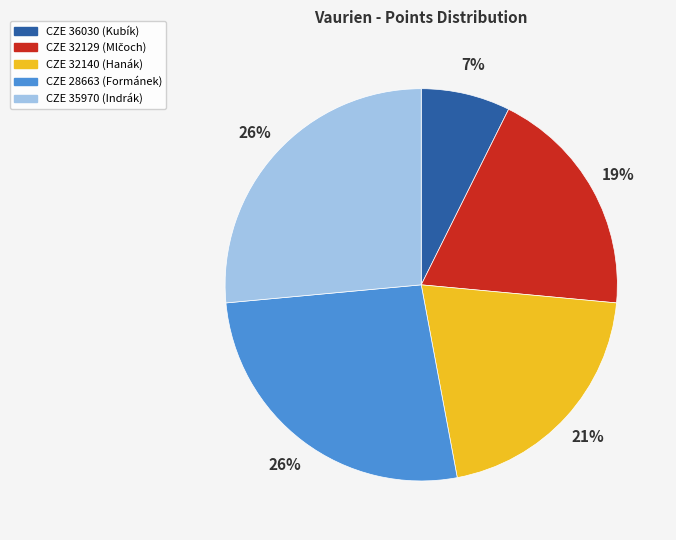

Is it true that CZE 35970 (Indrák) is 16% of the pie?

False